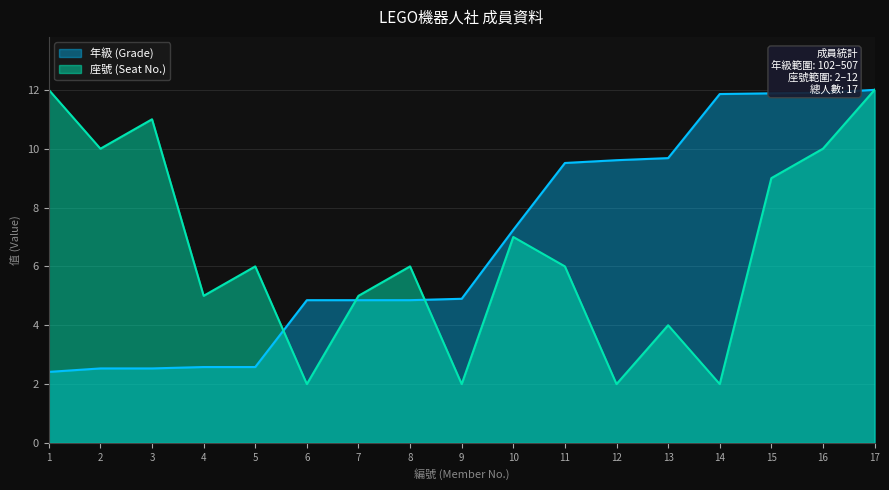

Which series has the widest spread of values?

座號 (Seat No.)